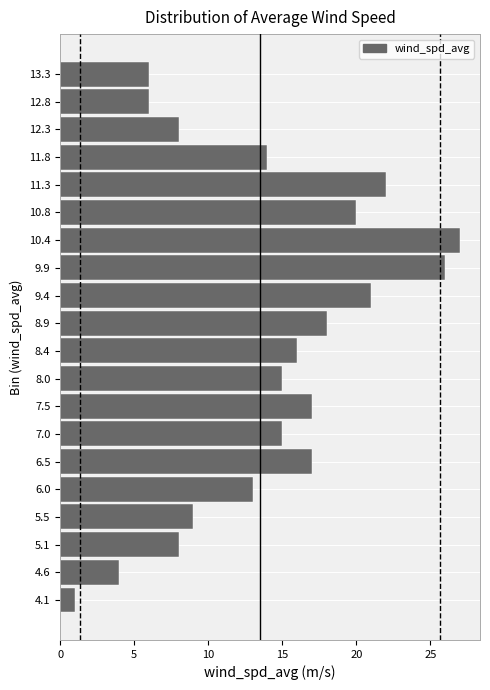

Reading top to bottom, transcribe all the data shown in this chart.

6	6	8	14	22	20	27	26	21	18	16	15	17	15	17	13	9	8	4	1